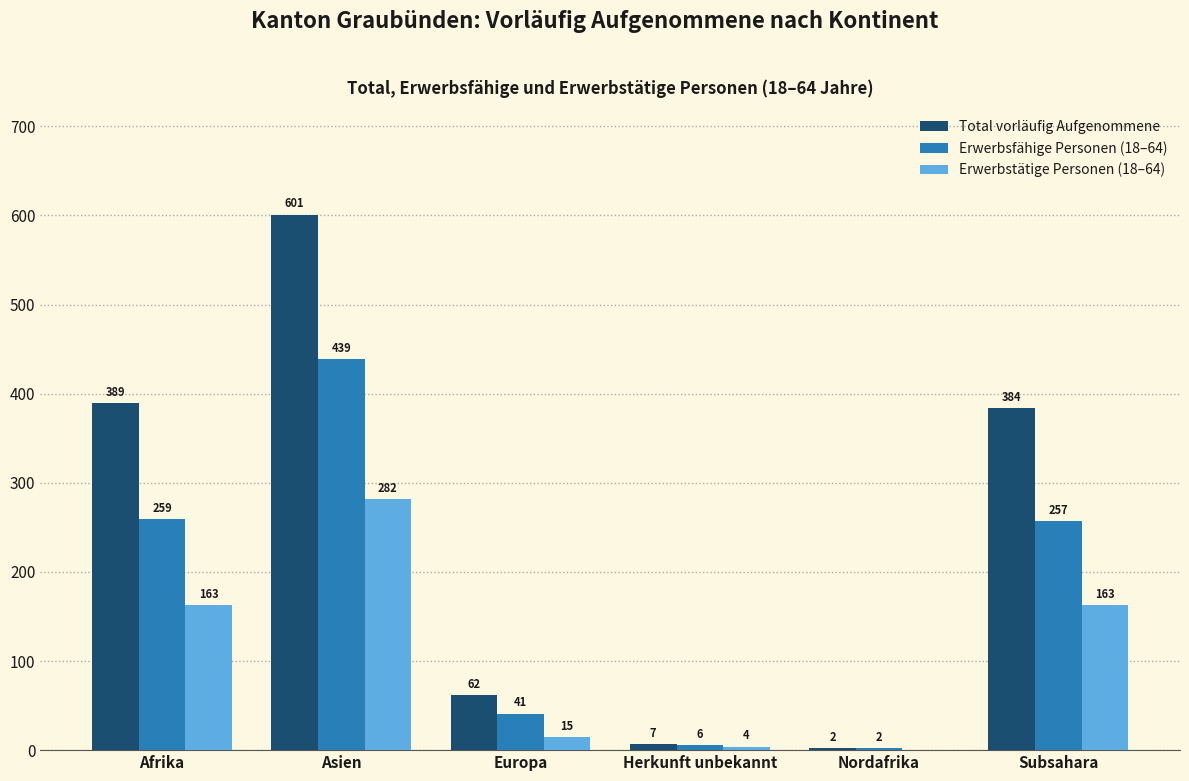

Is the value of Total vorläufig Aufgenommene at Asien greater than the value of Erwerbsfähige Personen (18–64) at Herkunft unbekannt?

Yes